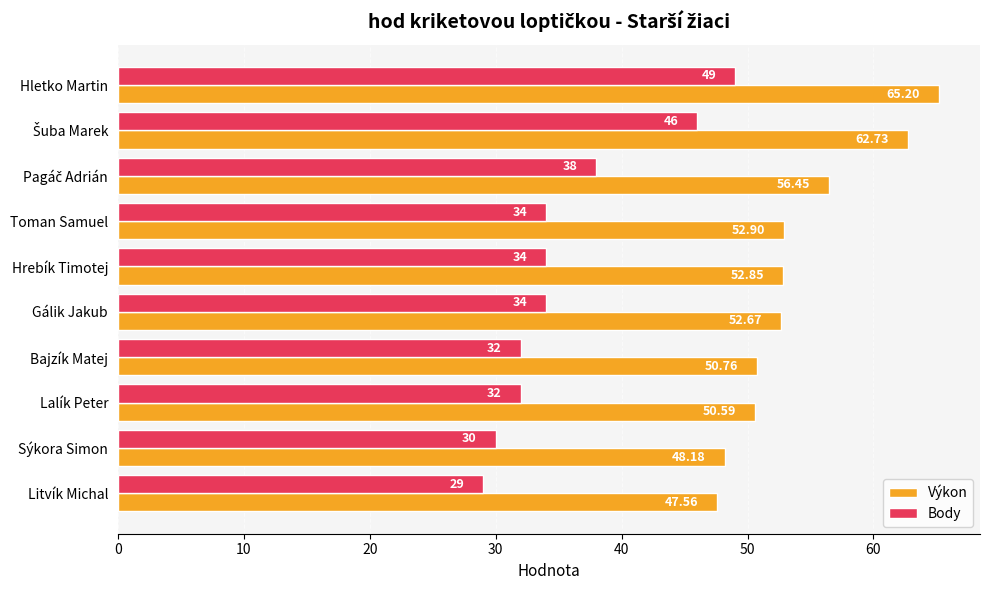

At how many categories does at least one series exceed 36?

10